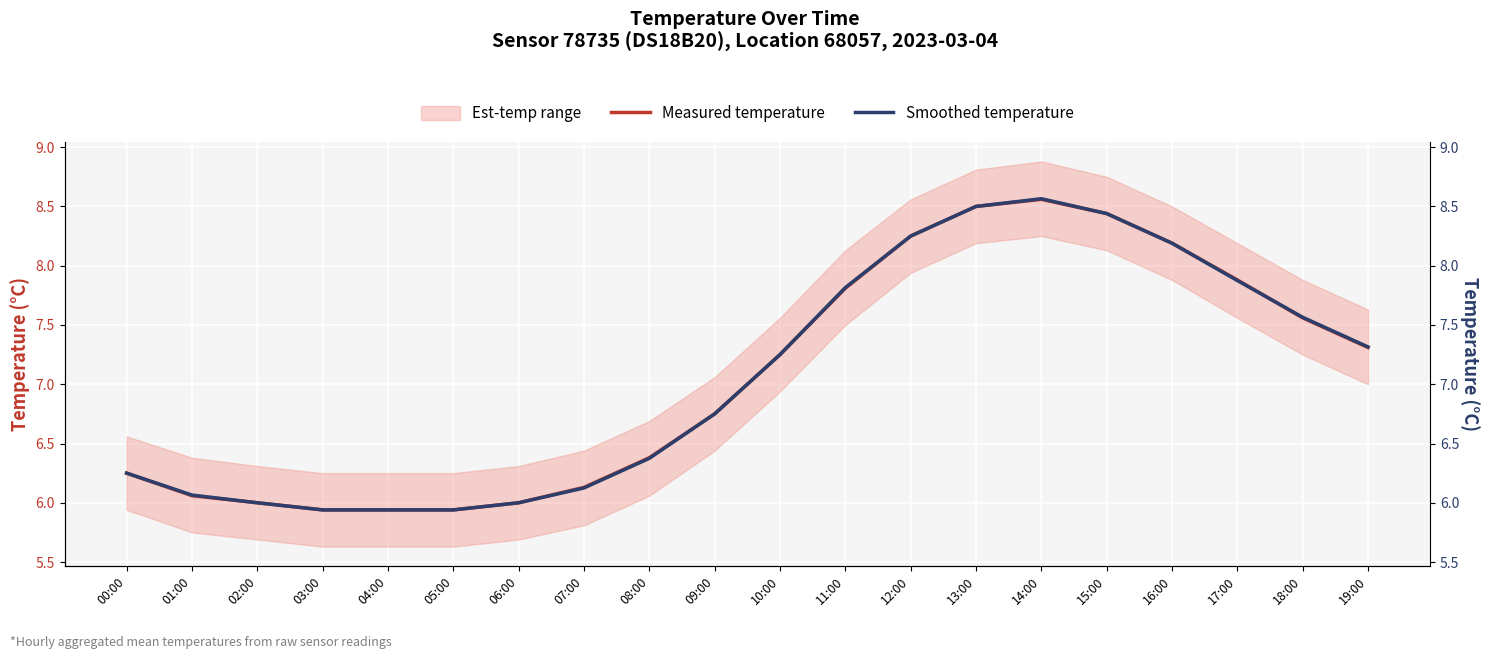

Rank the categories by Smoothed temperature value from highest to lowest.

14:00, 13:00, 15:00, 12:00, 16:00, 17:00, 11:00, 18:00, 19:00, 10:00, 09:00, 08:00, 00:00, 07:00, 01:00, 02:00, 06:00, 03:00, 04:00, 05:00